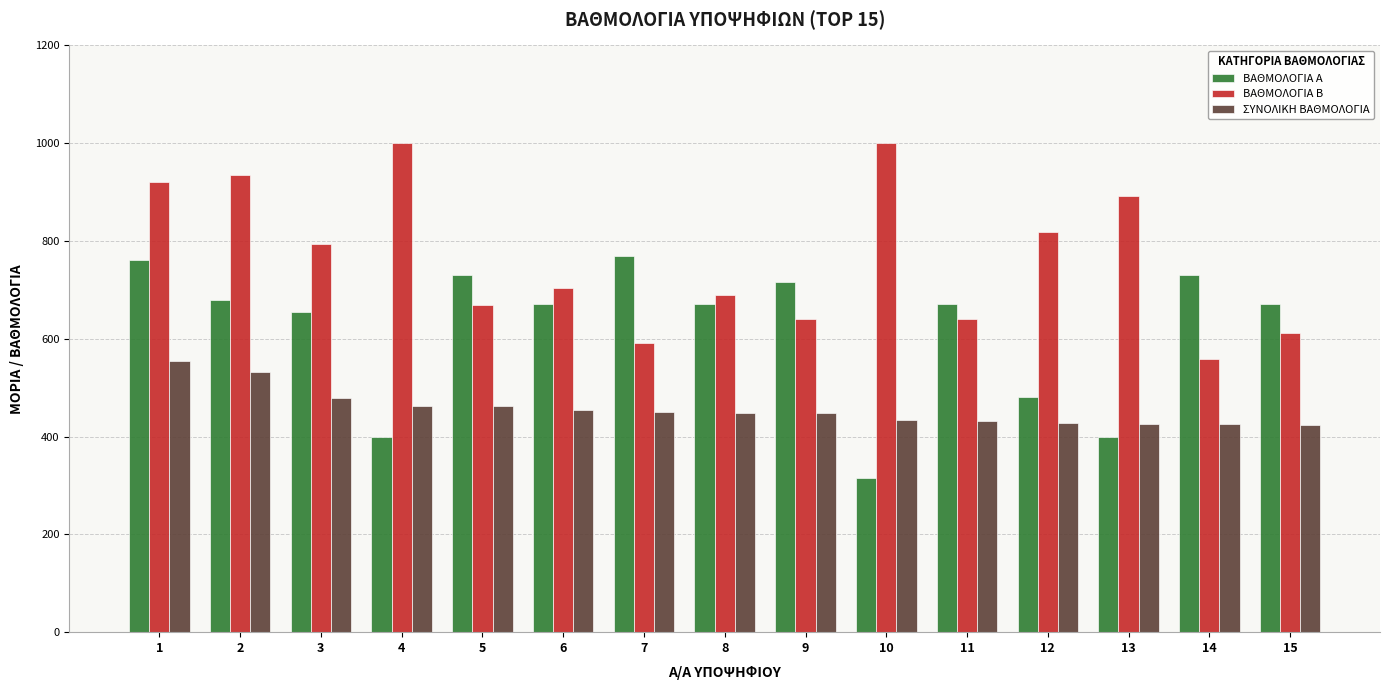

Which series has the largest total across all categories?

ΒΑΘΜΟΛΟΓΙΑ Β